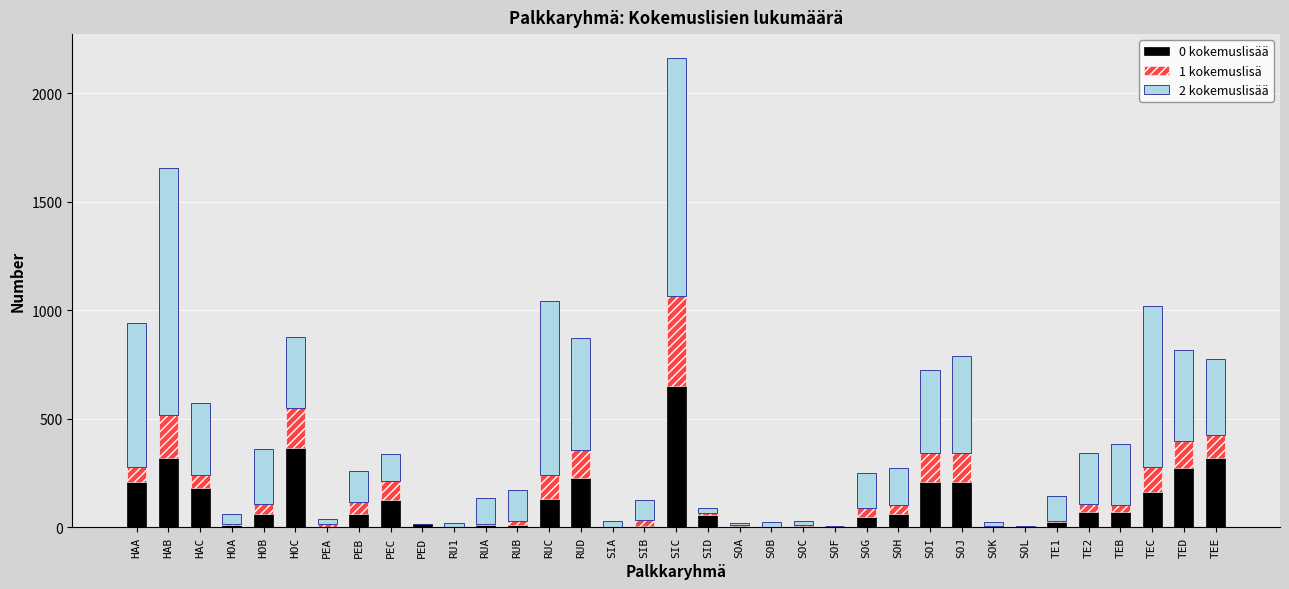

At which label does 0 kokemuslisää reach its peak?

SIC